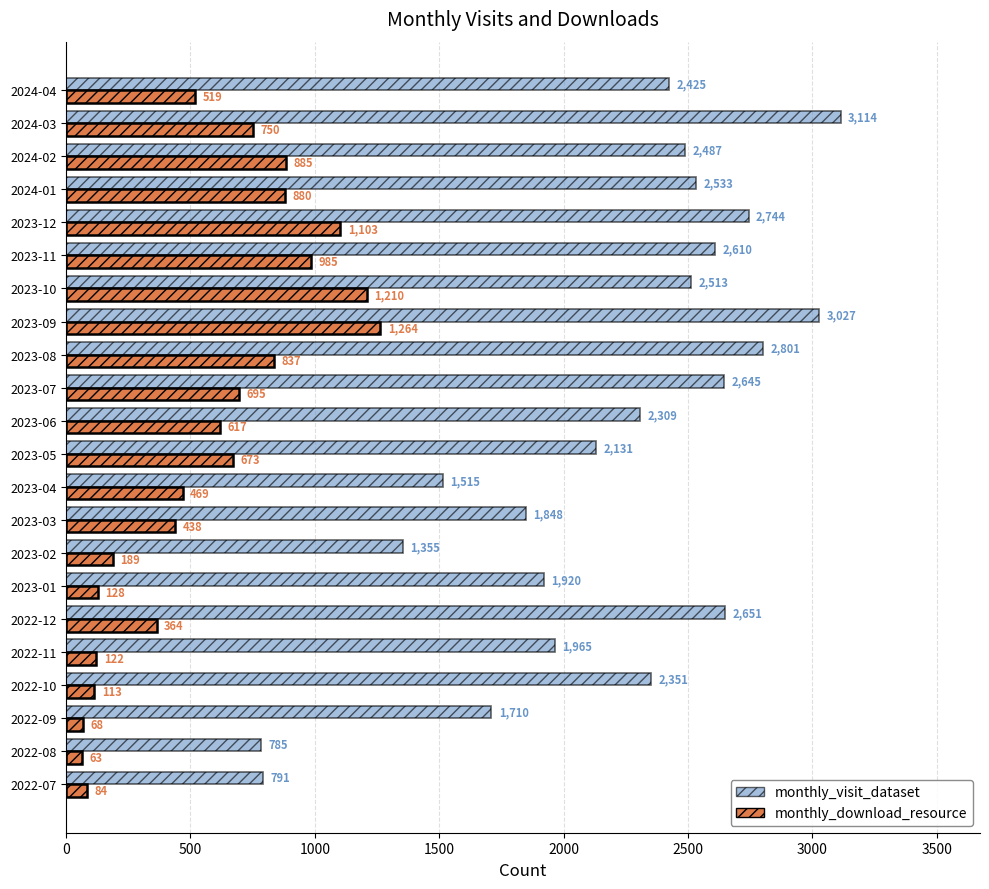

At which label is monthly_visit_dataset closest to 1949?

2022-11